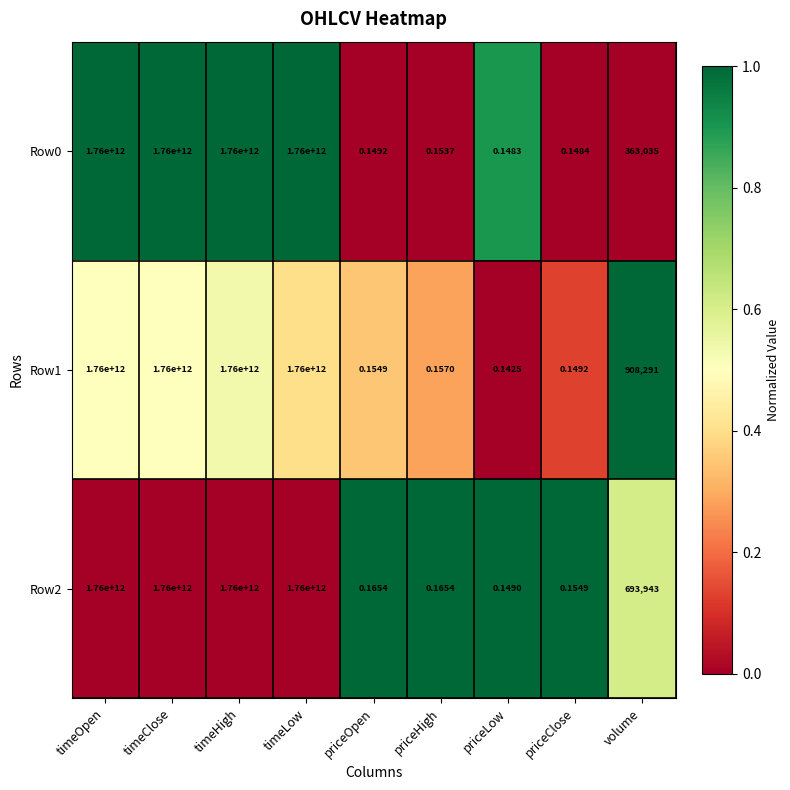

Is the value of Row1 at timeOpen greater than the value of Row0 at priceLow?

Yes